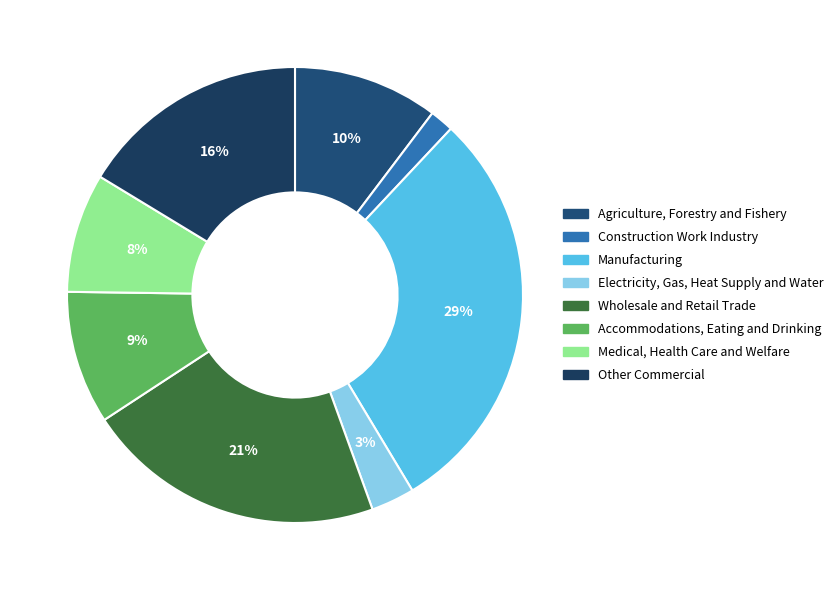

Approximately how many times larger is the value at Accommodations, Eating and Drinking compared to Medical, Health Care and Welfare?

1.1